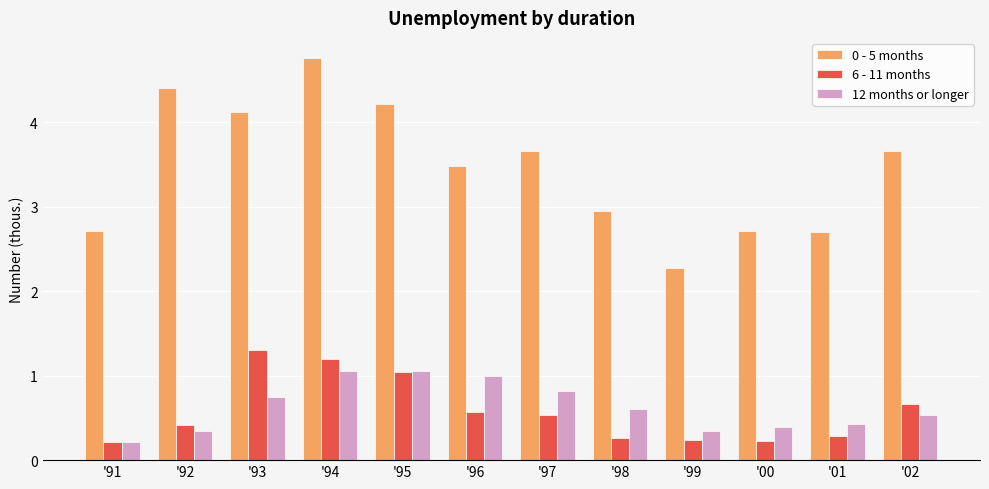

How many data points does each series have?

12